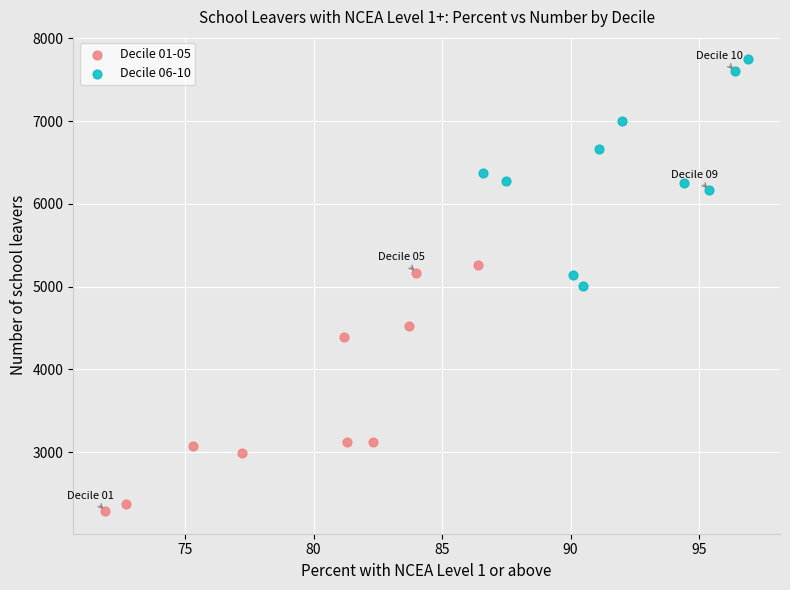

Which series reaches the maximum Y coordinate?

Decile 06-10